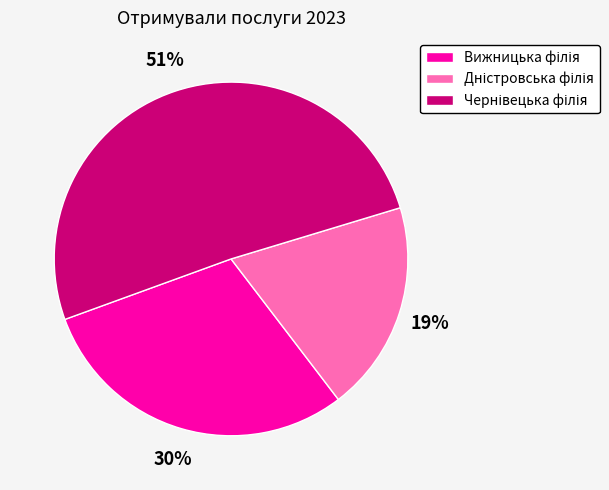

Is there any slice that represents more than half of the pie?

Yes